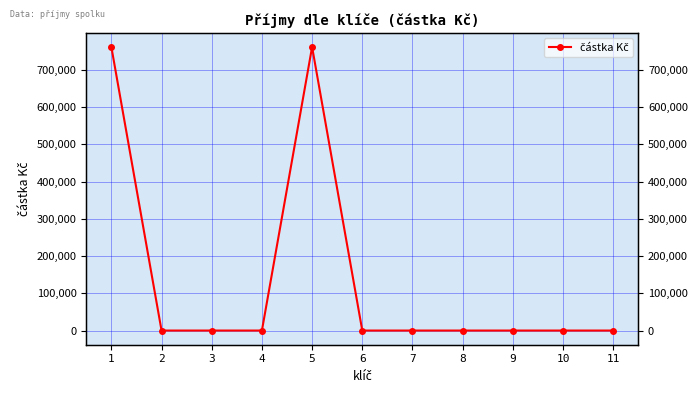

How many lines are shown in the chart?

1